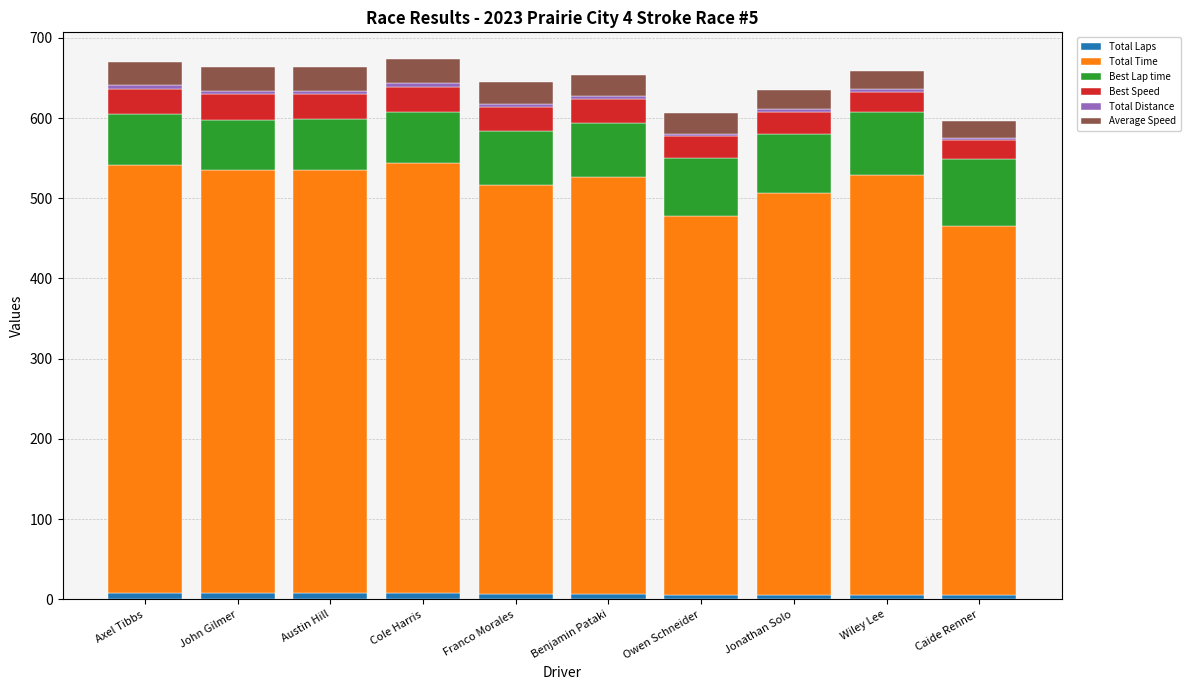

Are the bars grouped side by side (vs. stacked)?

No